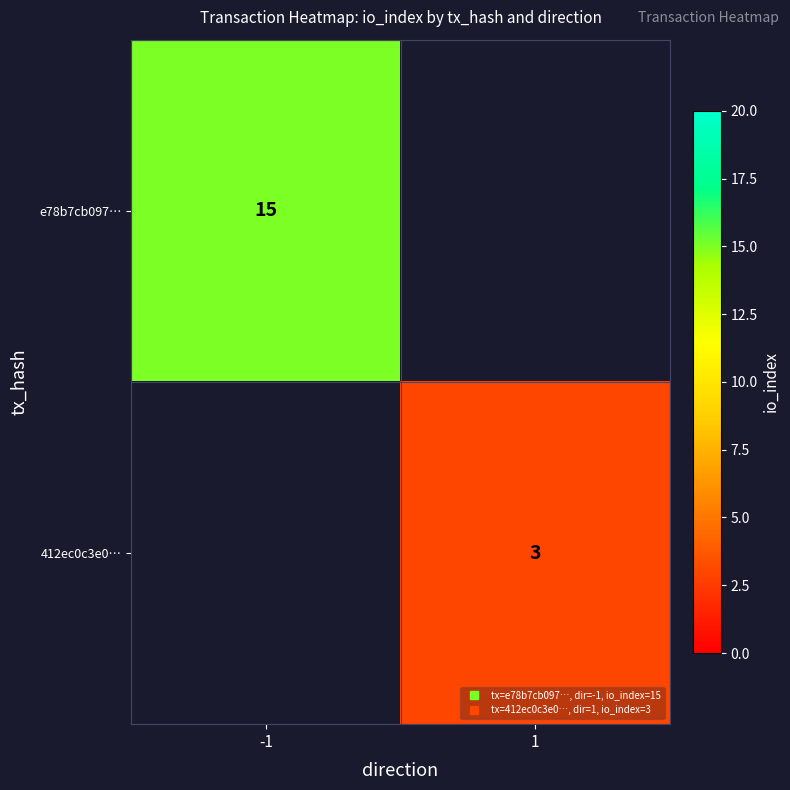

What is the maximum value for e78b7cb097…?

15.0